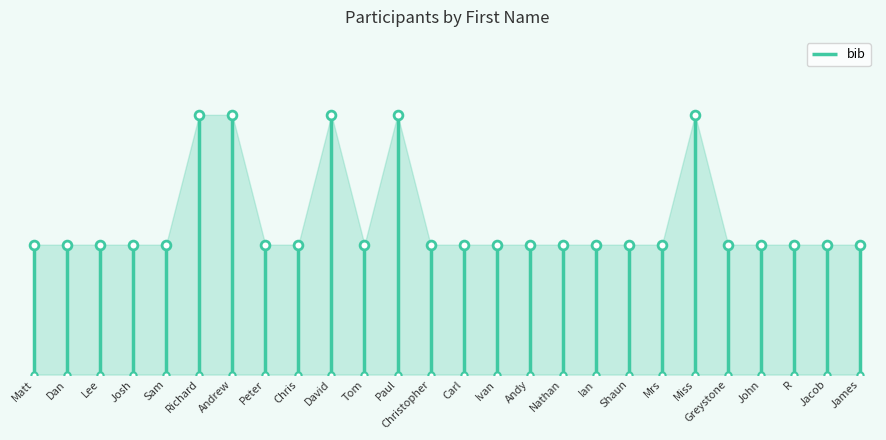

Which has a higher value, Matt or Matt?

Matt